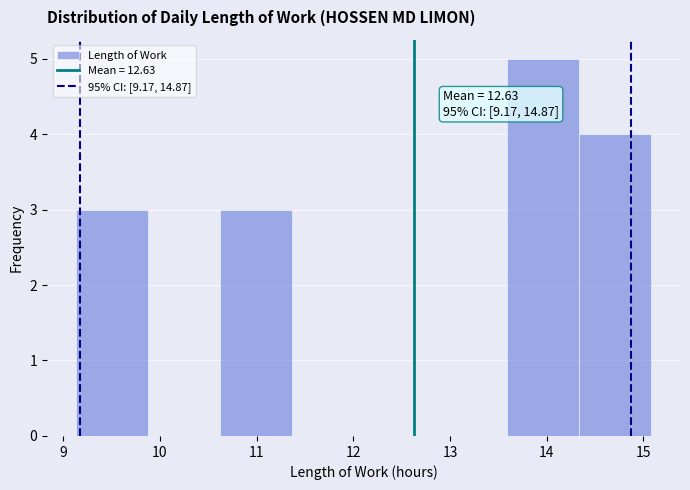

Which range on the x-axis has the tallest bar?

13.6 to 14.3